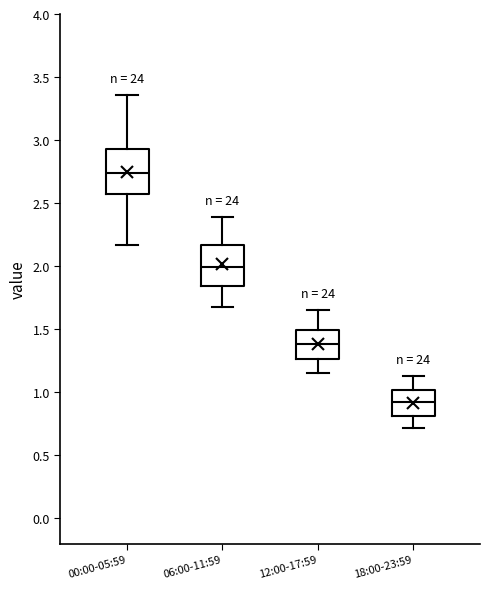

Reading left to right, read every box against the y-axis: the position of its median line, the range the box covers, and the ends of its whiskers. The values are not printed on the chart, so give them approximately, as read against the axis.

00:00-05:59: median 2.75, box 2.55 to 2.95, whiskers 2.15 to 3.35
06:00-11:59: median 2.00, box 1.85 to 2.15, whiskers 1.70 to 2.40
12:00-17:59: median 1.40, box 1.25 to 1.50, whiskers 1.15 to 1.65
18:00-23:59: median 0.90, box 0.80 to 1.00, whiskers 0.70 to 1.15